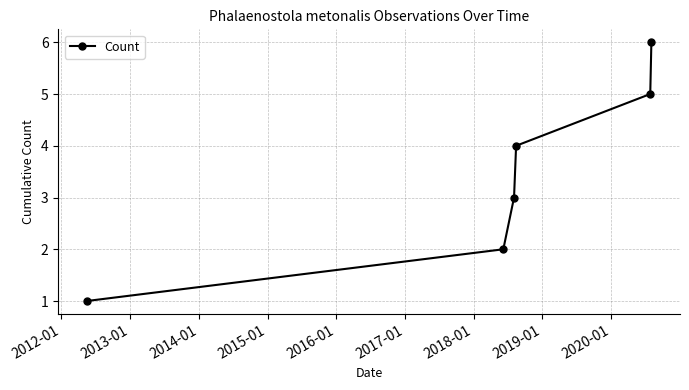

What is the difference between the second highest and minimum values?

4